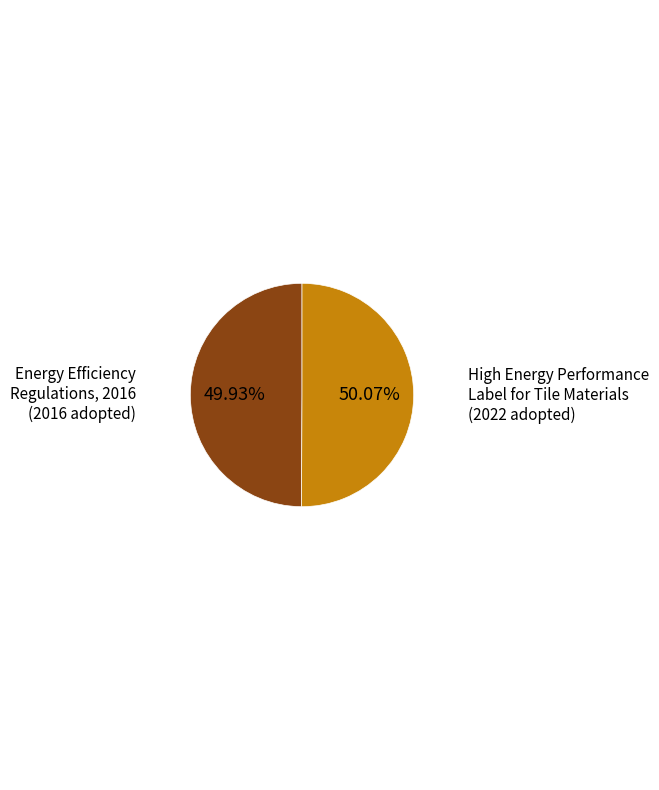

Count the number of slices in the pie.

2